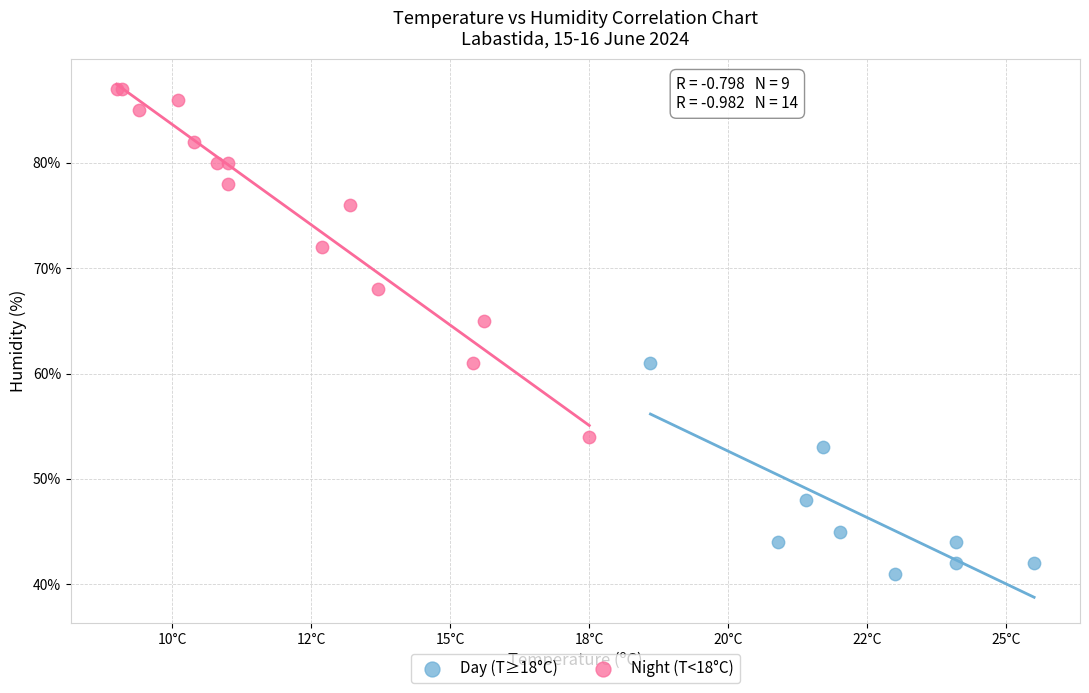

What are all the series names shown in the legend?

Day (T≥18°C), Night (T<18°C)